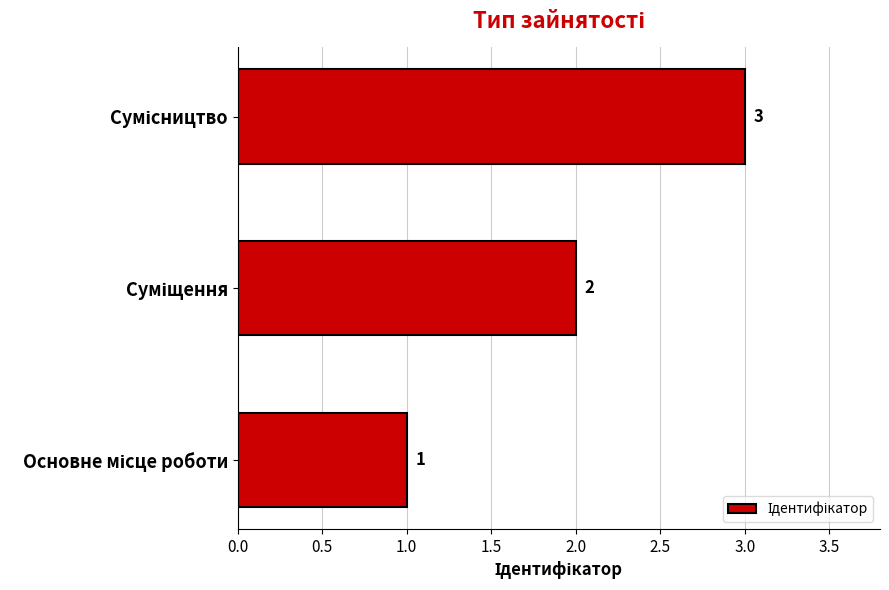

What is the sum of all values?

6